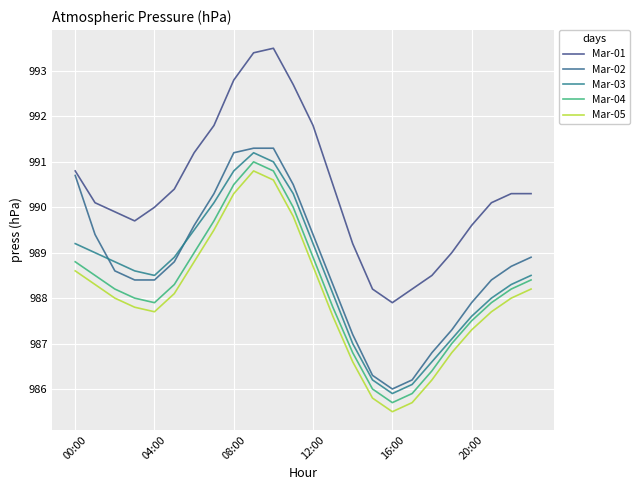

Is this an area chart (filled region under the line)?

No